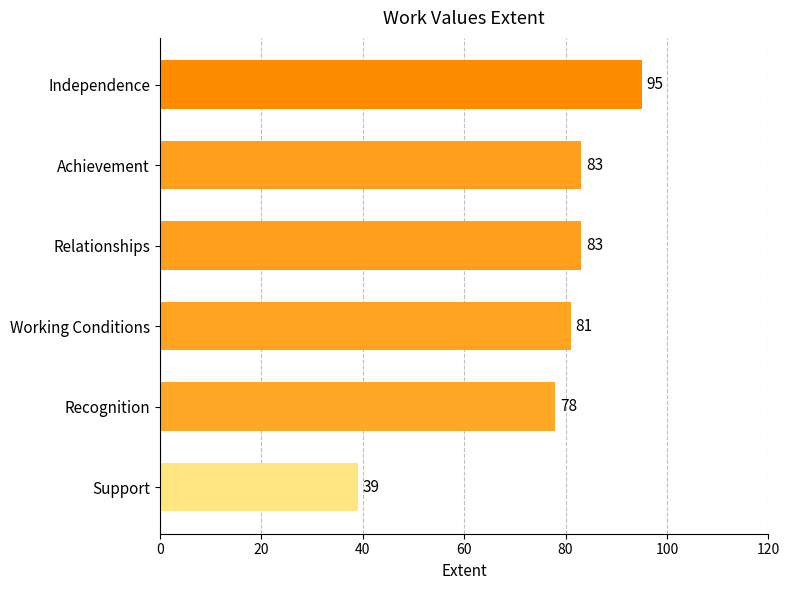

Does the chart contain any negative values?

No